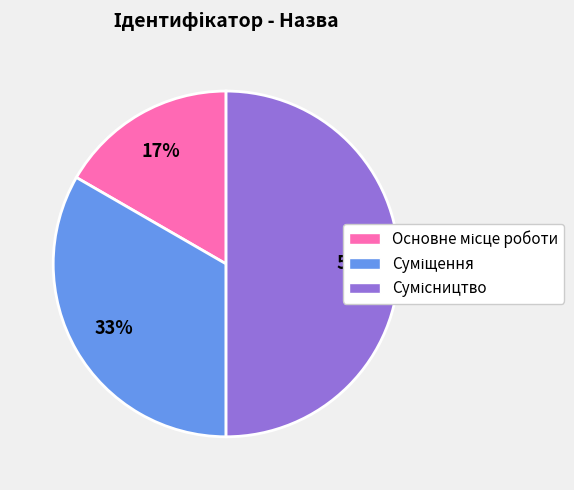

To the nearest percent, what is the difference between the largest and smallest slice percentages?

33%